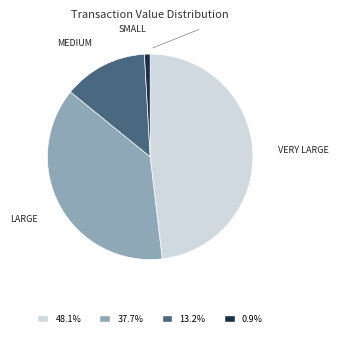

Does 0.9% account for over 50% of the chart?

No